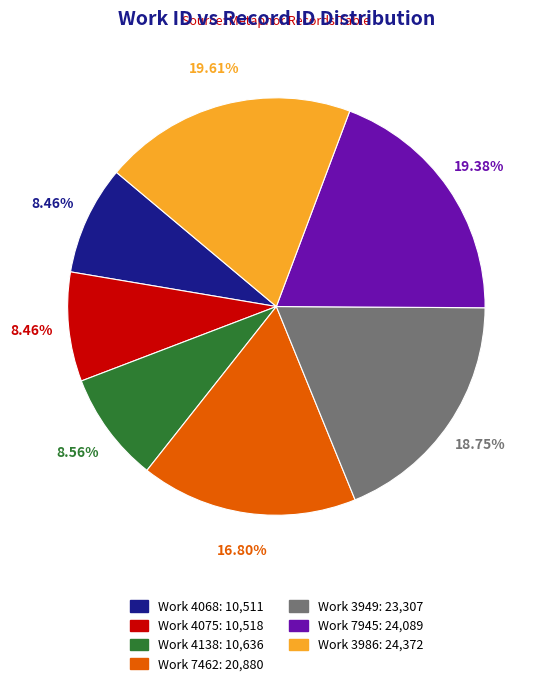

Does any single category account for the majority?

No